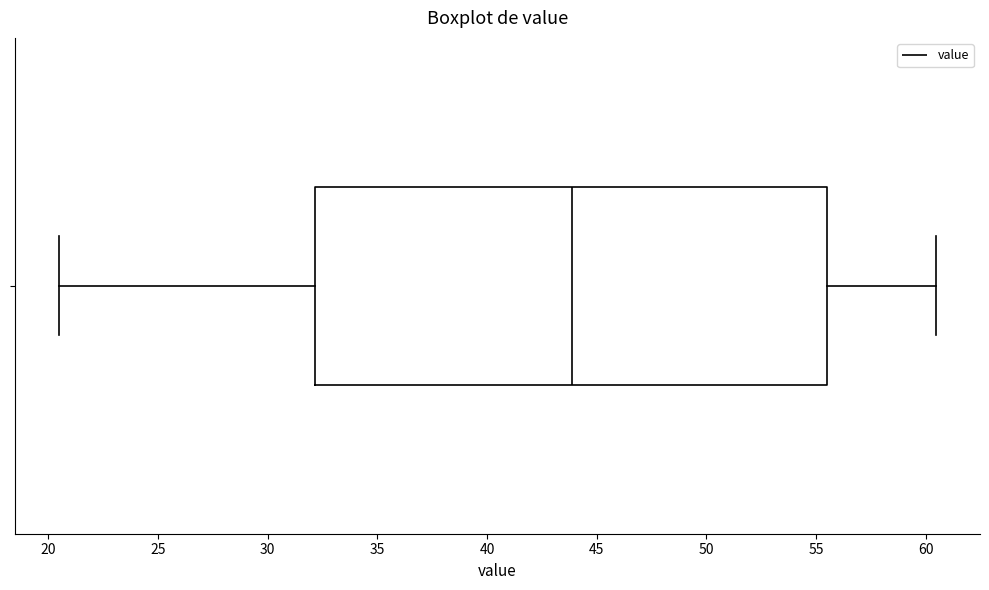

Where does the median line of the box sit on the x-axis? The values are not printed on the chart, so give them approximately, as read against the axis.

44.0